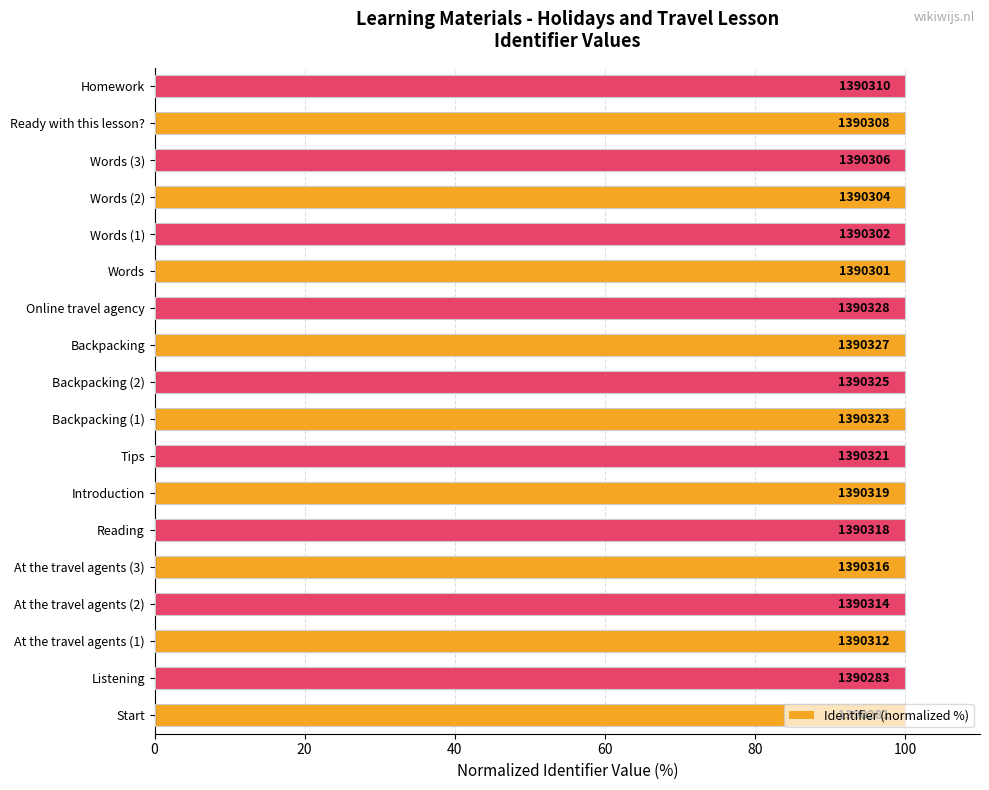

The chart shows a value of 100.0 at Start. True or false?

True